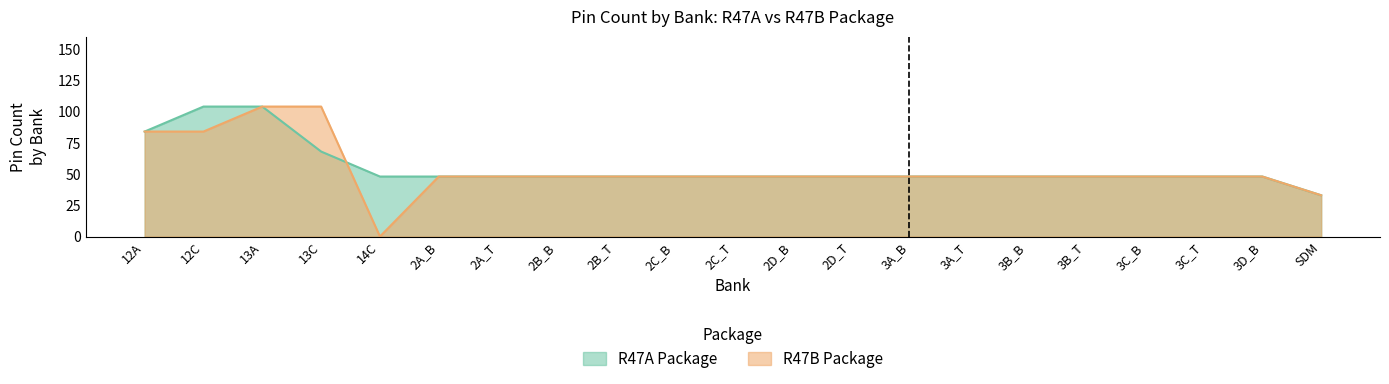

Where does the R47A Package series first go above 48?

12A